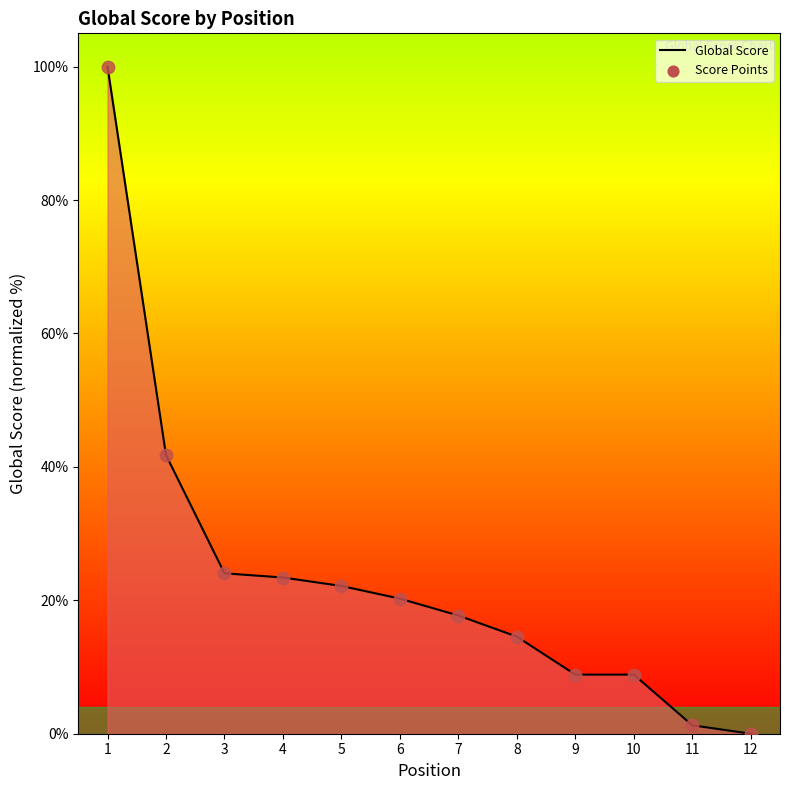

Read the value at 3.

24.1